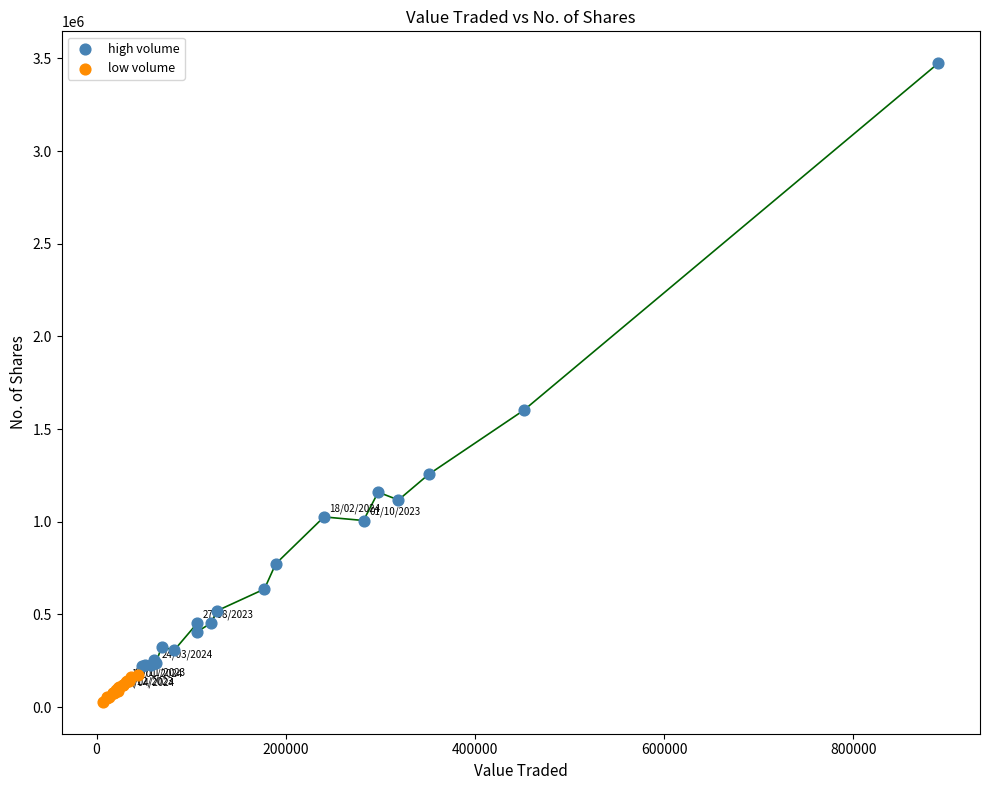

Which series reaches the maximum Y coordinate?

high volume